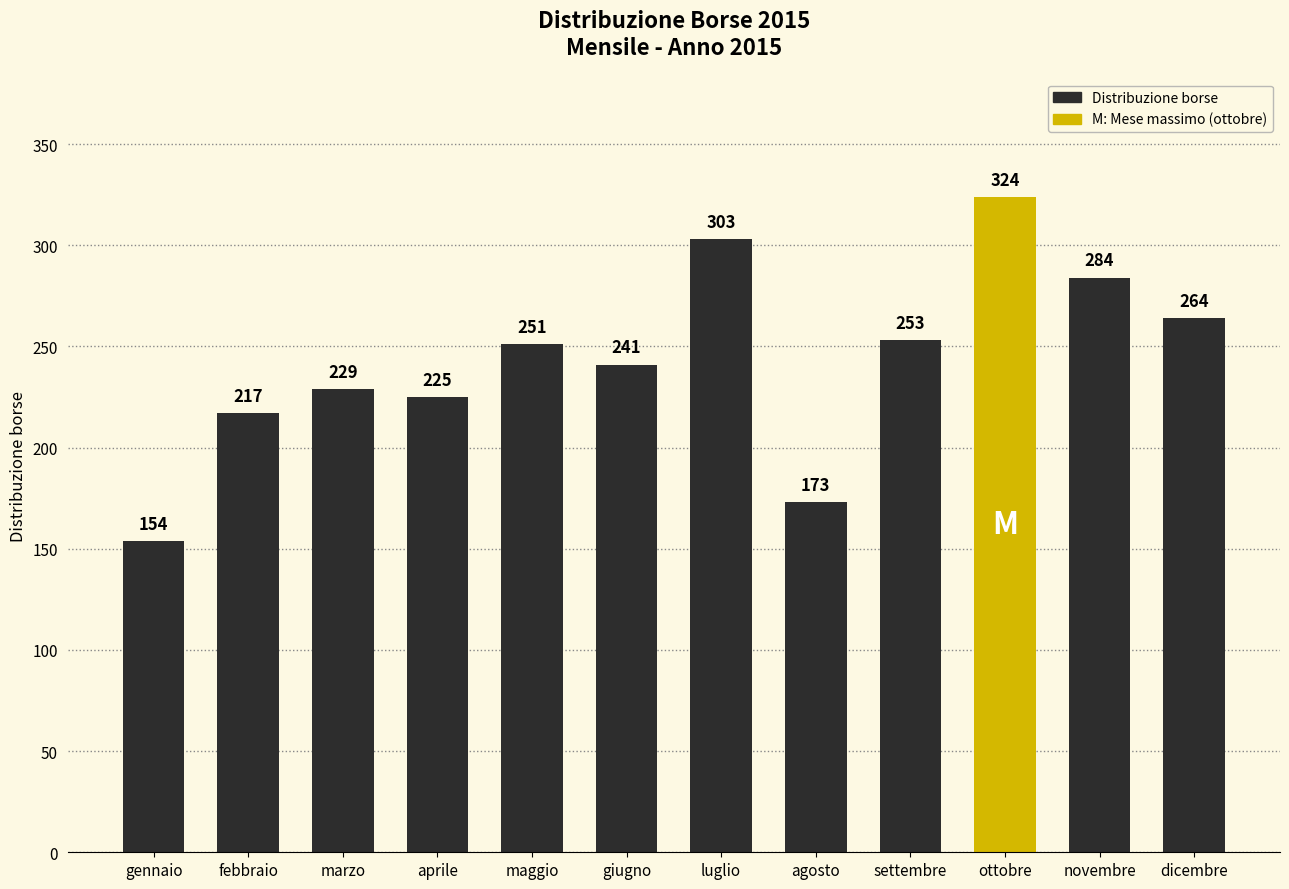

What is the label of the 3rd bar from the right?

ottobre